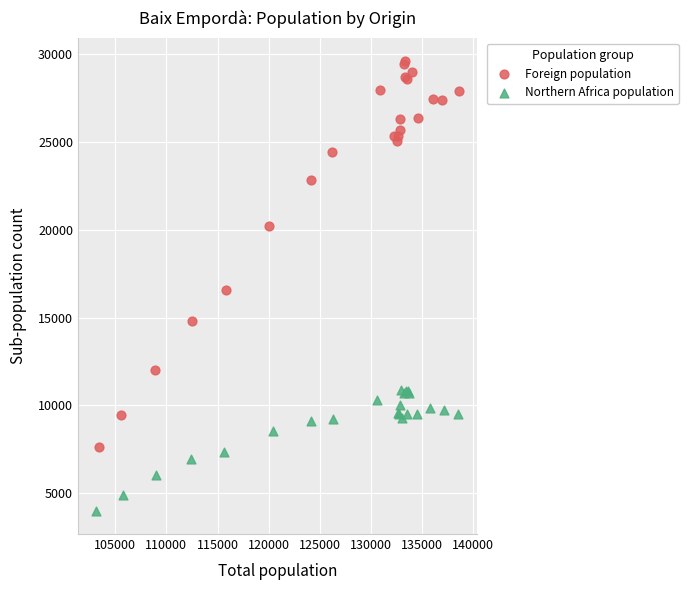

Which series has the largest Y range (max minus min)?

Foreign population